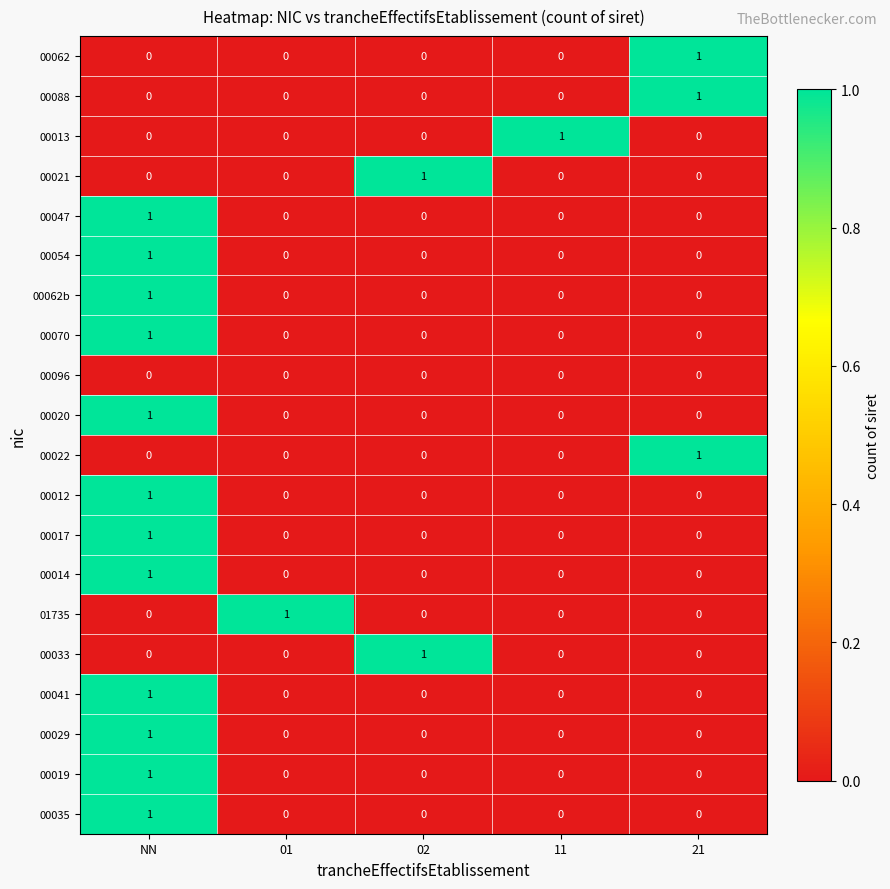

How many 00014 values are between 0 and 1?

5